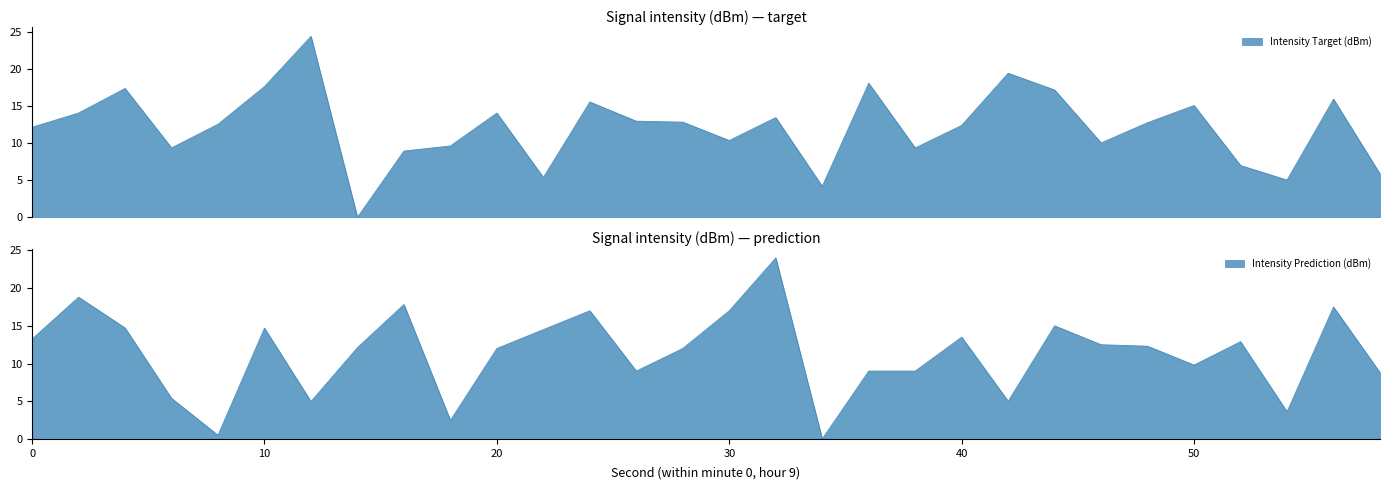

At which category is the sum across all series the highest?

32